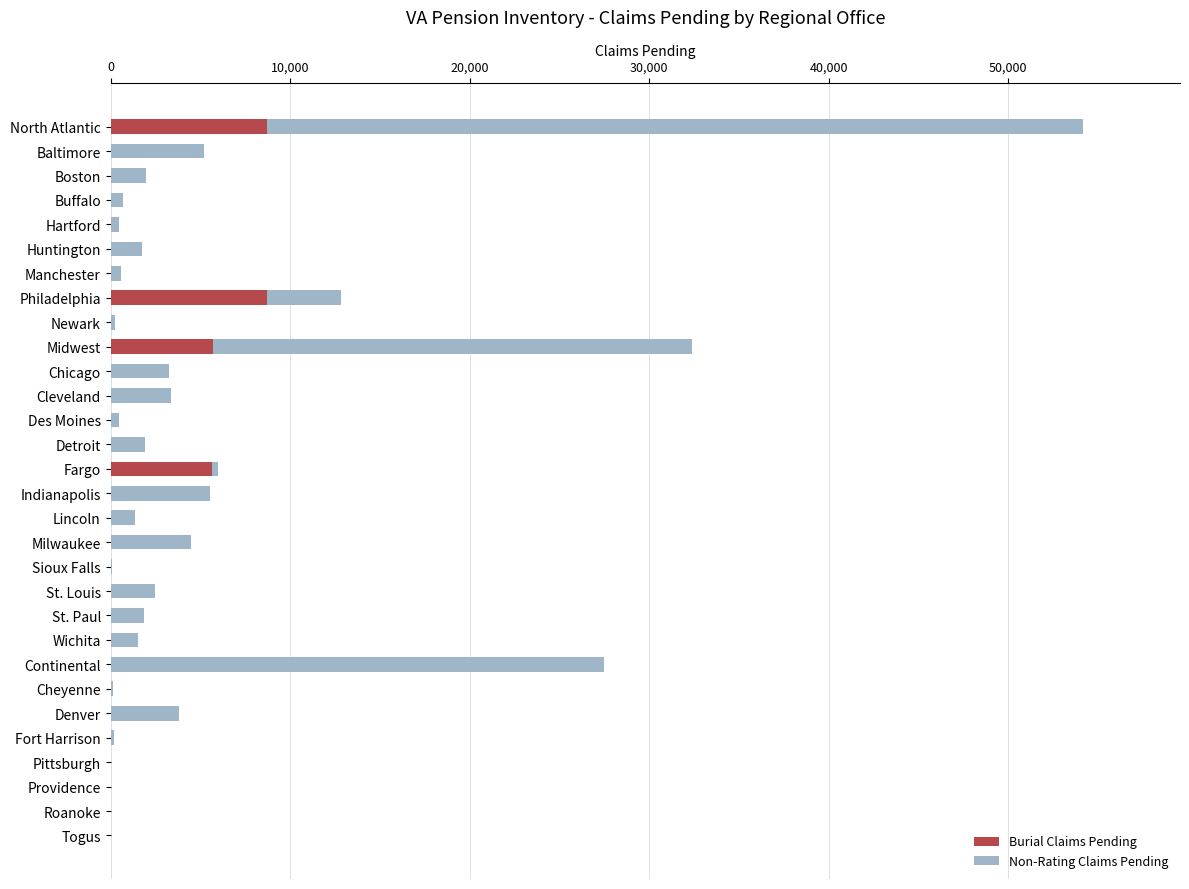

What is the sum of all Burial Claims Pending values?

28822